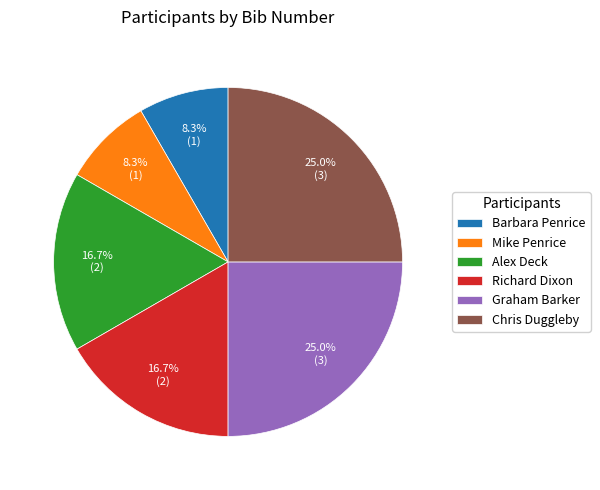

What portion of the pie excludes Mike Penrice?

91.7%